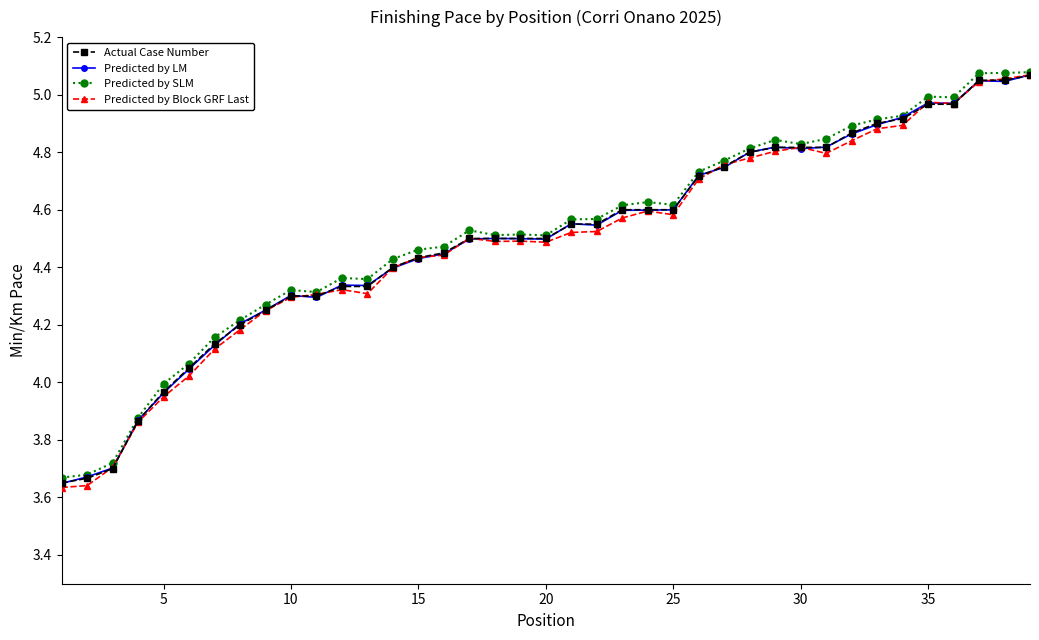

What is the difference between the maximum and minimum values in the Predicted by Block GRF Last series?

1.4